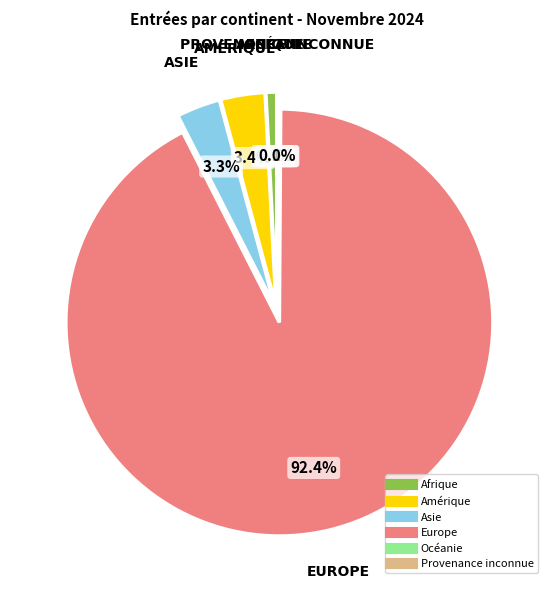

How many slices are in this pie chart?

6